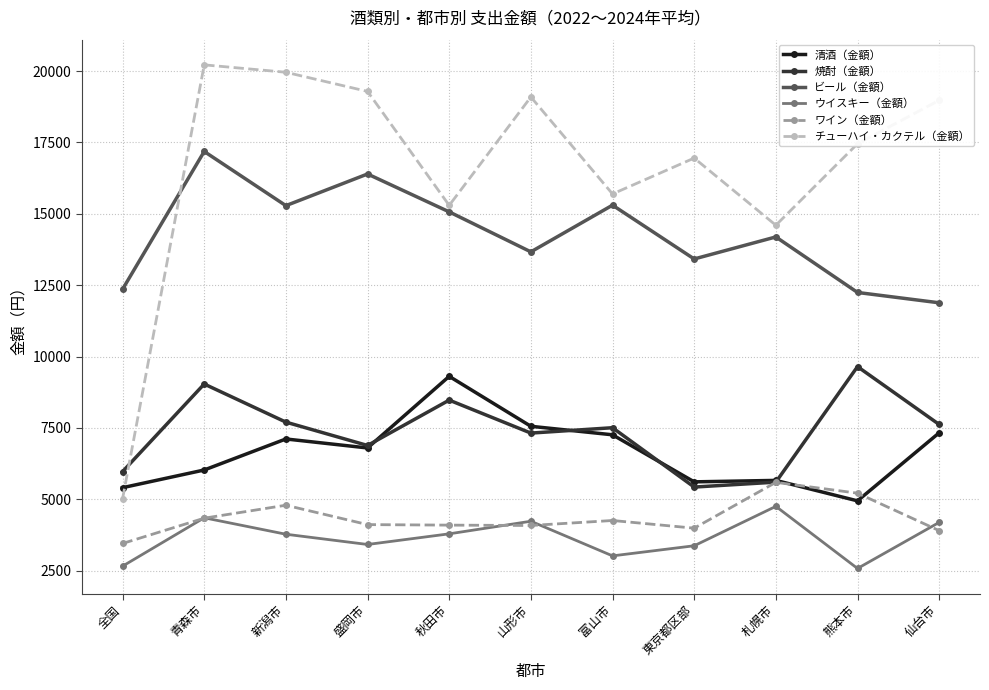

The value of 清酒（金額） at 盛岡市 is 9618. True or false?

False